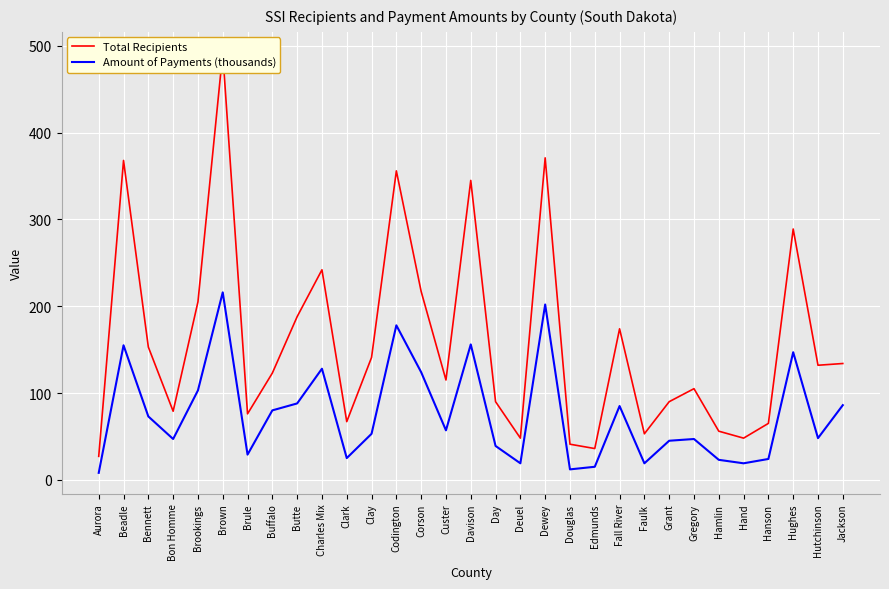

Reading right to left, extract all data points from this chart.

Total Recipients: Jackson=134	Hutchinson=132	Hughes=289	Hanson=65	Hand=48	Hamlin=56	Gregory=105	Grant=90	Faulk=53	Fall River=174	Edmunds=36	Douglas=41	Dewey=371	Deuel=48	Day=90	Davison=345	Custer=115	Corson=217	Codington=356	Clay=141	Clark=67	Charles Mix=242	Butte=188	Buffalo=123	Brule=76	Brown=492	Brookings=205	Bon Homme=79	Bennett=153	Beadle=368	Aurora=27
Amount of Payments (thousands): Jackson=86	Hutchinson=48	Hughes=147	Hanson=24	Hand=19	Hamlin=23	Gregory=47	Grant=45	Faulk=19	Fall River=85	Edmunds=15	Douglas=12	Dewey=202	Deuel=19	Day=39	Davison=156	Custer=57	Corson=124	Codington=178	Clay=53	Clark=25	Charles Mix=128	Butte=88	Buffalo=80	Brule=29	Brown=216	Brookings=103	Bon Homme=47	Bennett=73	Beadle=155	Aurora=8